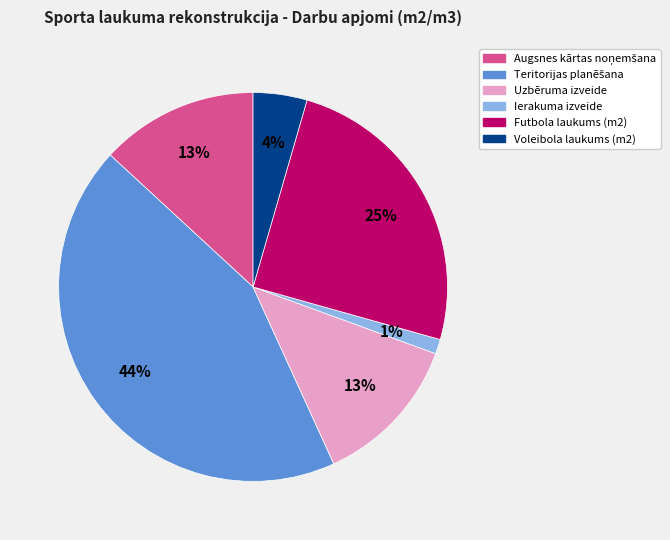

To the nearest percent, what is the average slice percentage?

17%